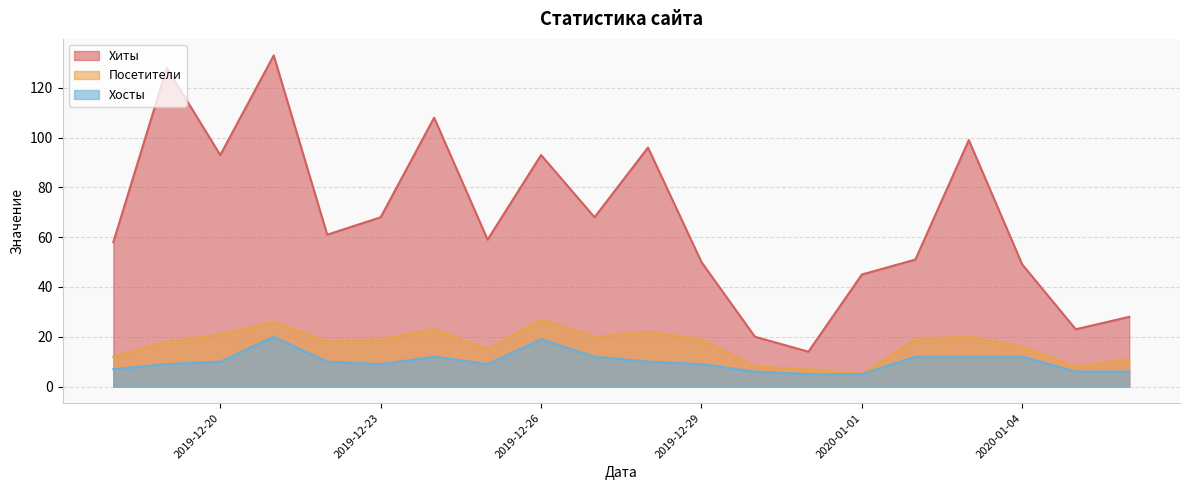

What is the total value across all series at 2019-12-22?

89